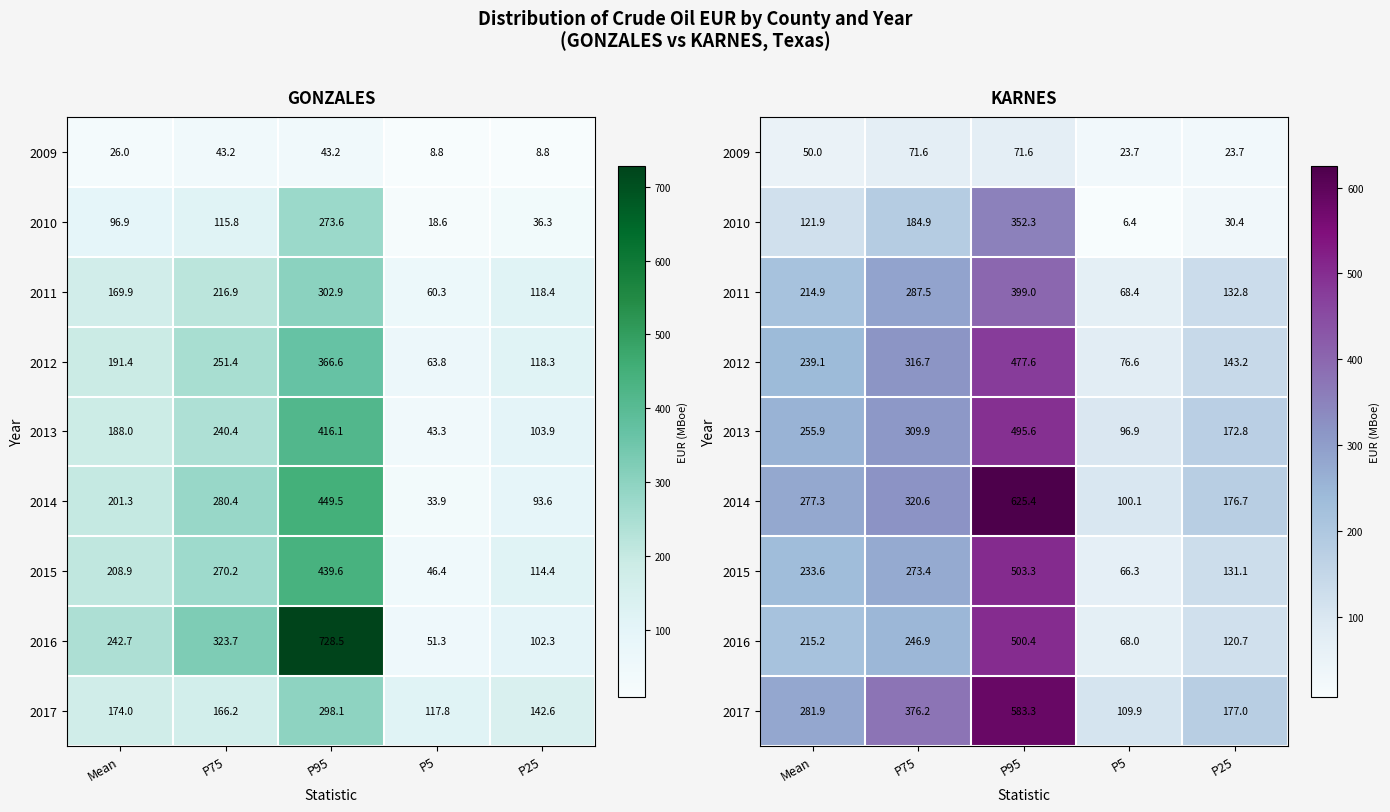

What is the average value of the 2012 series?

250.7